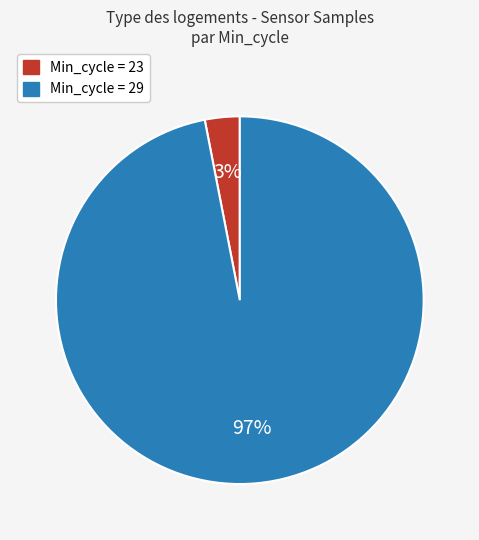

How many segments does this pie chart have?

2